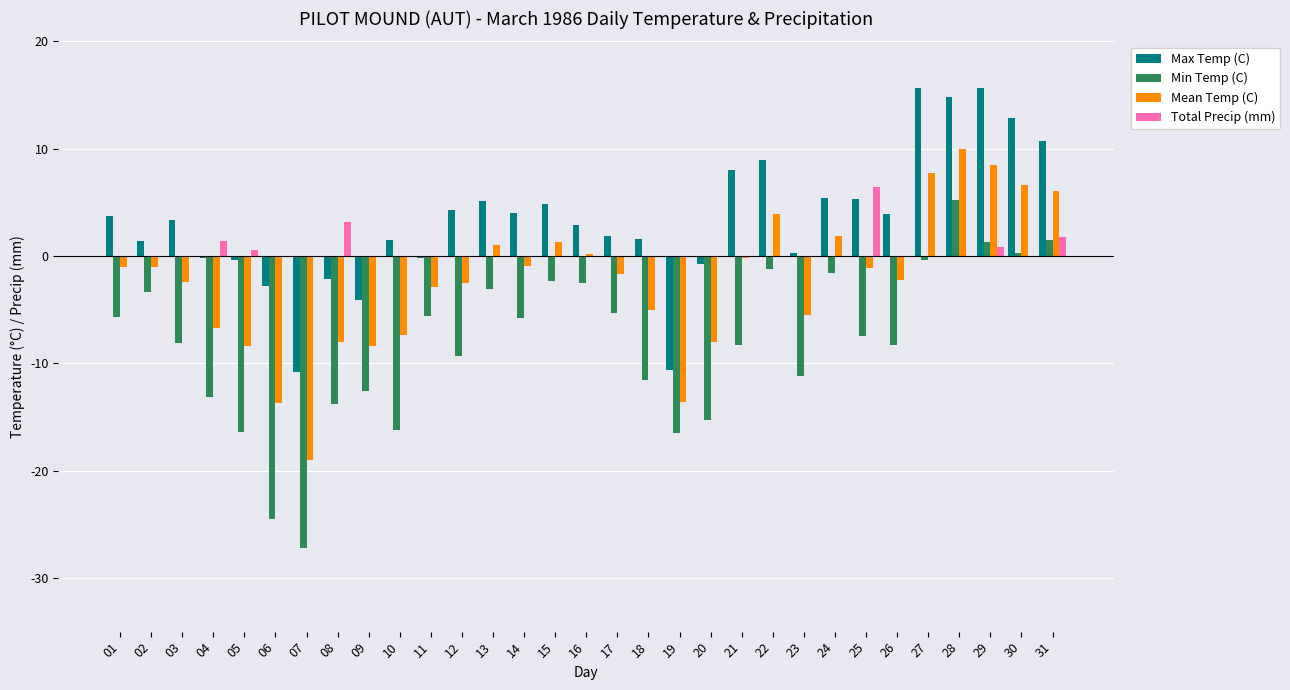

At which label does Min Temp (C) reach its peak?

28